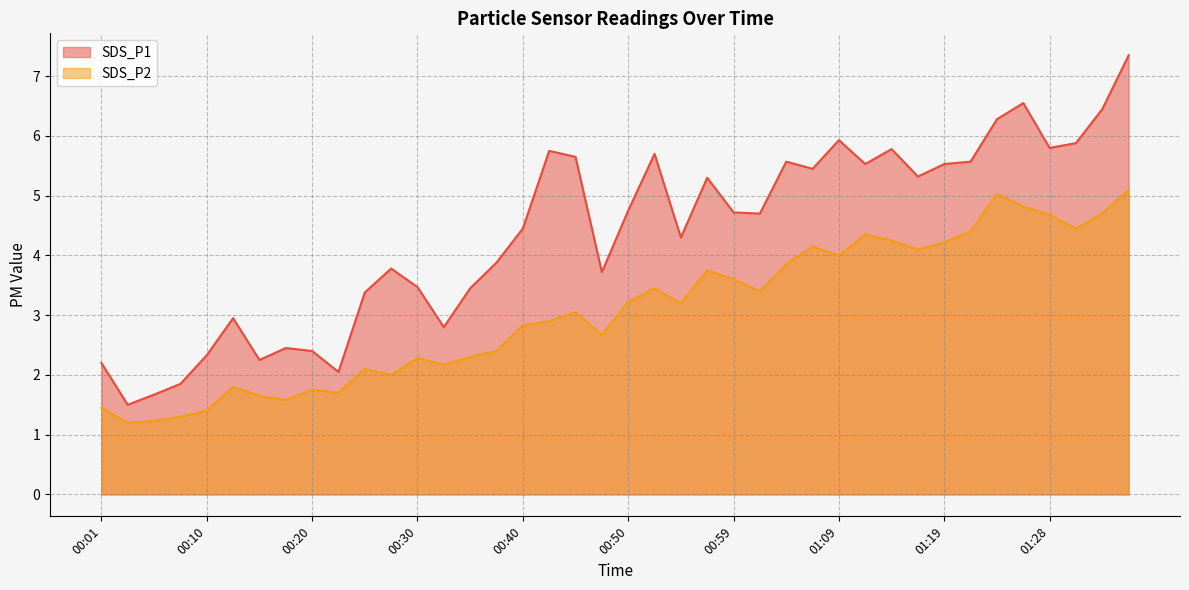

At which category is the sum across all series the highest?

01:36